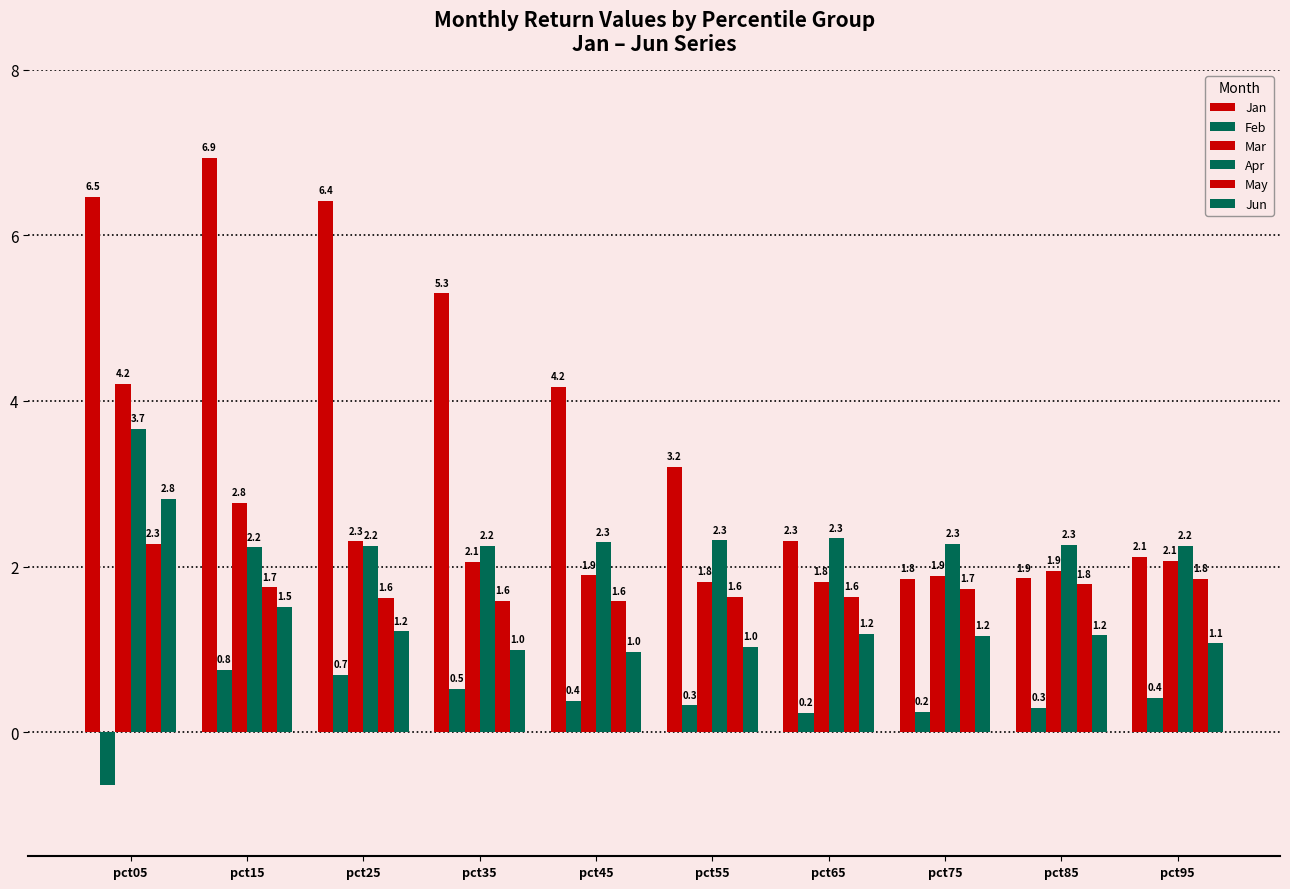

How many distinct data groups are displayed?

6